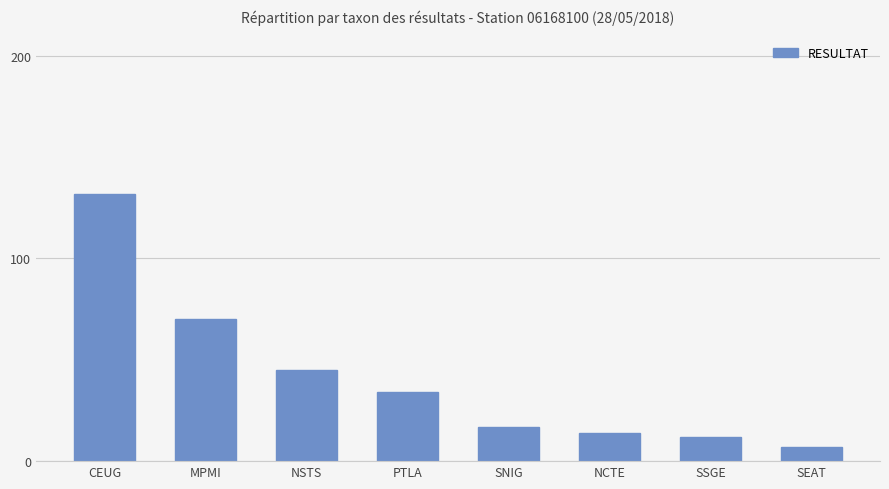

What is the change in value from NSTS to SNIG?

-28